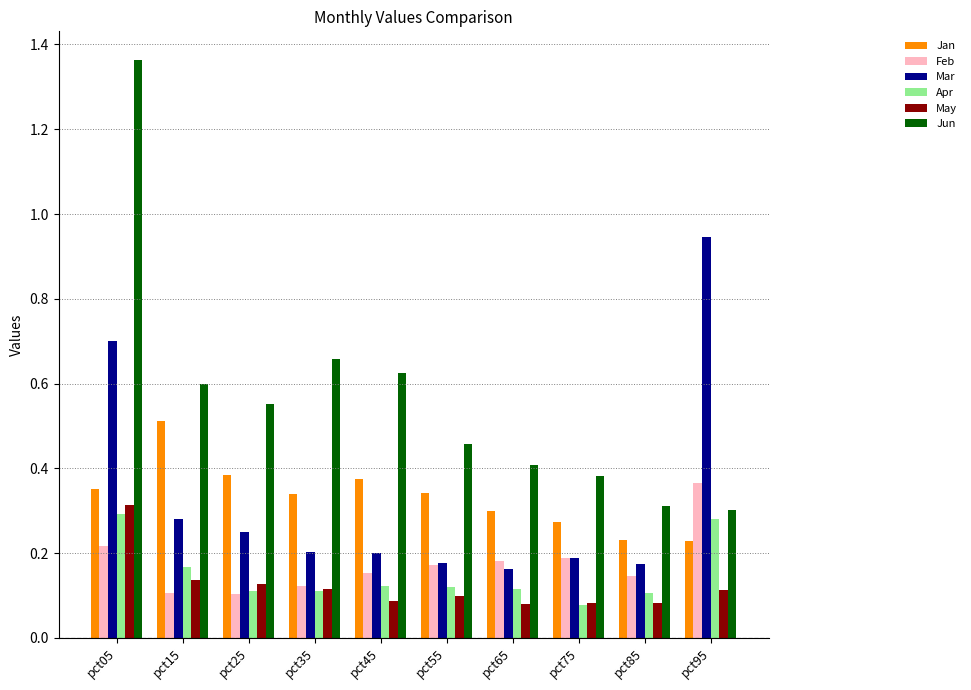

Are the bars horizontal?

No